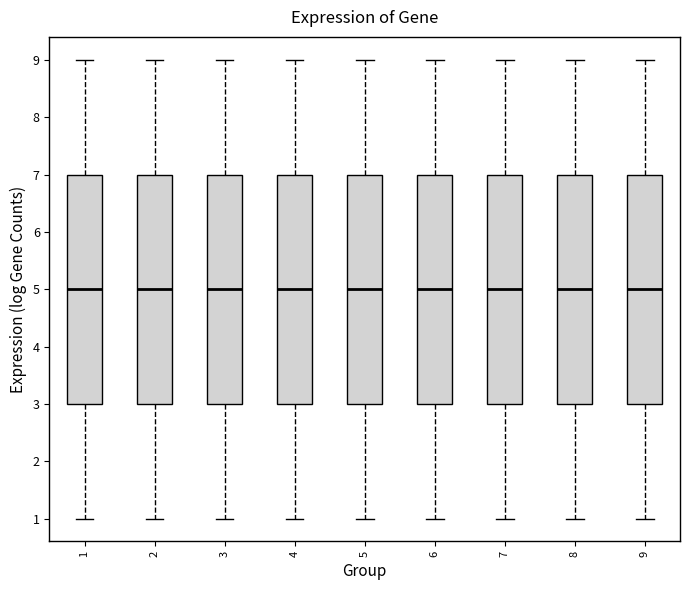

Reading left to right, read every box against the y-axis: the position of its median line, the range the box covers, and the ends of its whiskers. The values are not printed on the chart, so give them approximately, as read against the axis.

1: median 5, box 3 to 7, whiskers 1 to 9
2: median 5, box 3 to 7, whiskers 1 to 9
3: median 5, box 3 to 7, whiskers 1 to 9
4: median 5, box 3 to 7, whiskers 1 to 9
5: median 5, box 3 to 7, whiskers 1 to 9
6: median 5, box 3 to 7, whiskers 1 to 9
7: median 5, box 3 to 7, whiskers 1 to 9
8: median 5, box 3 to 7, whiskers 1 to 9
9: median 5, box 3 to 7, whiskers 1 to 9